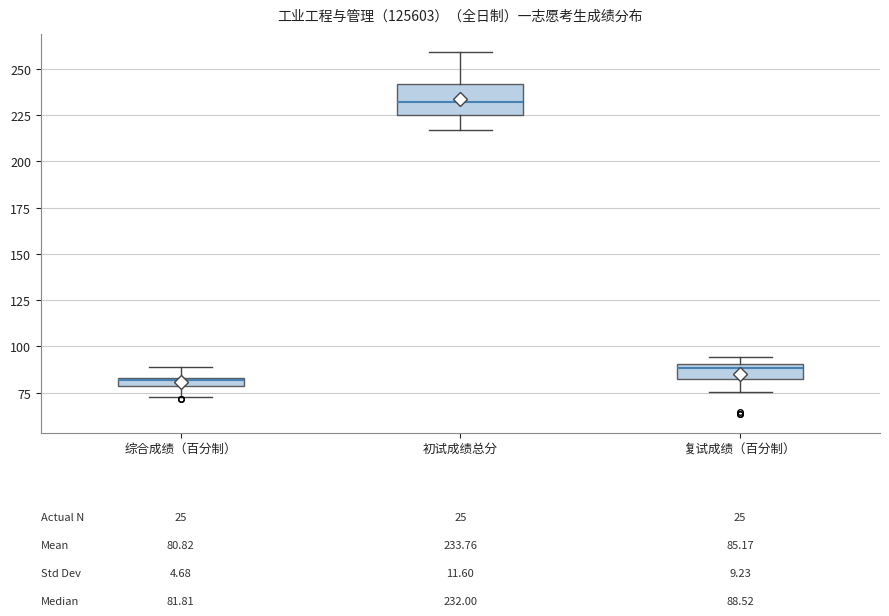

Which box has the lowest median line?

综合成绩（百分制）